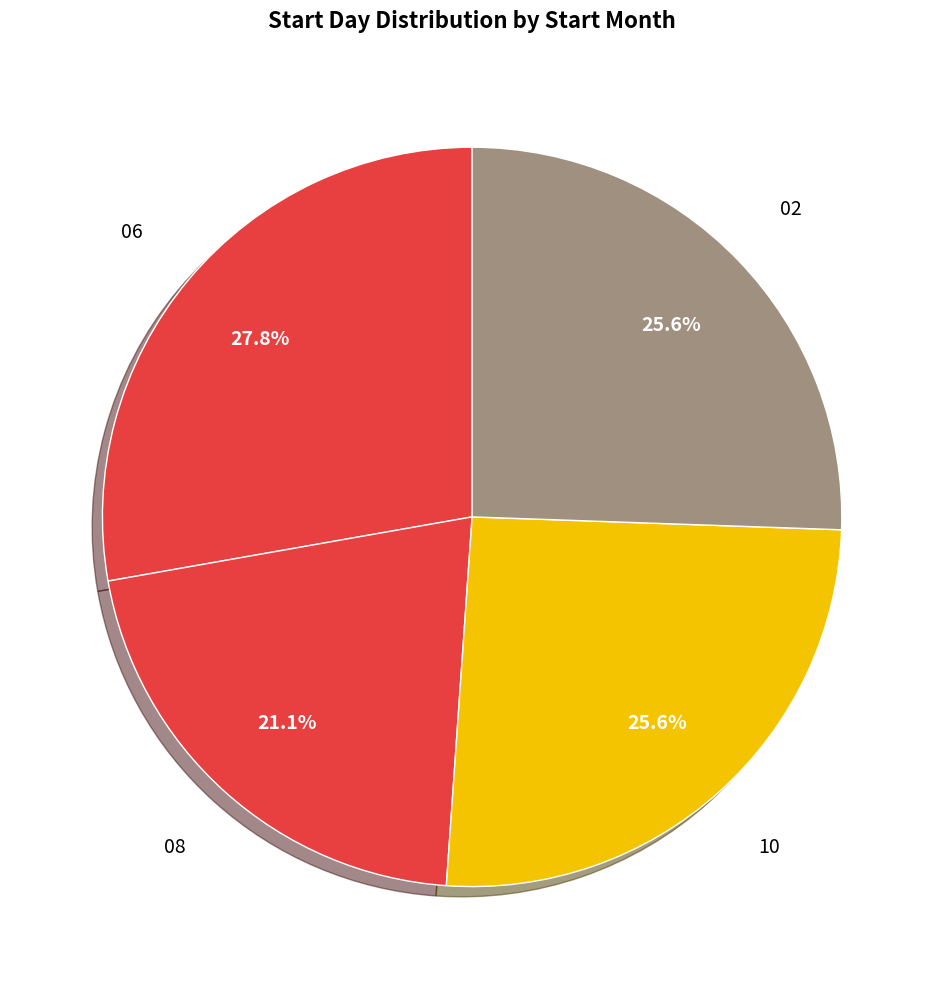

How many slices are in this pie chart?

4